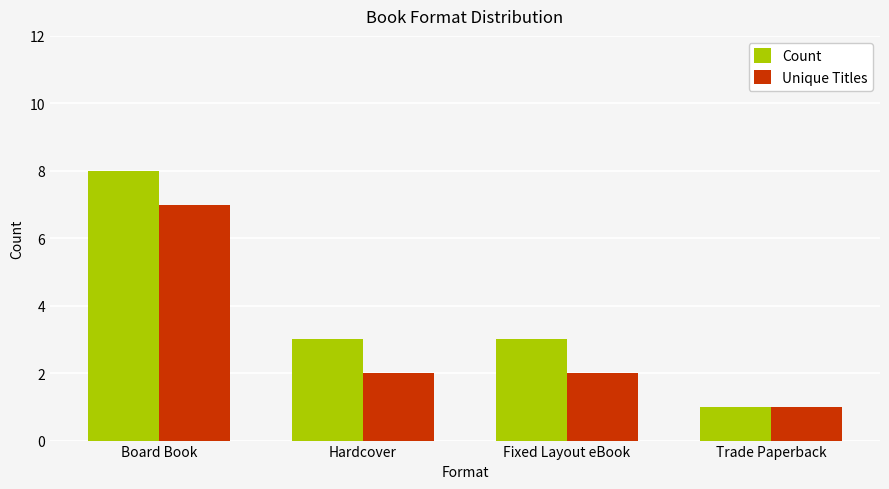

What is the label of the 1st bar from the right?

Trade Paperback